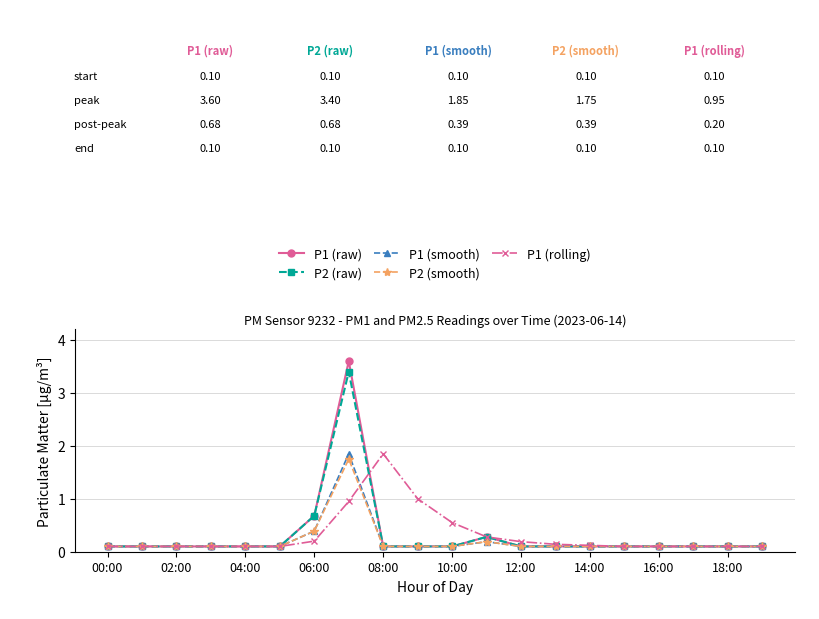

Which series has the largest range (max minus min)?

P1 (raw)